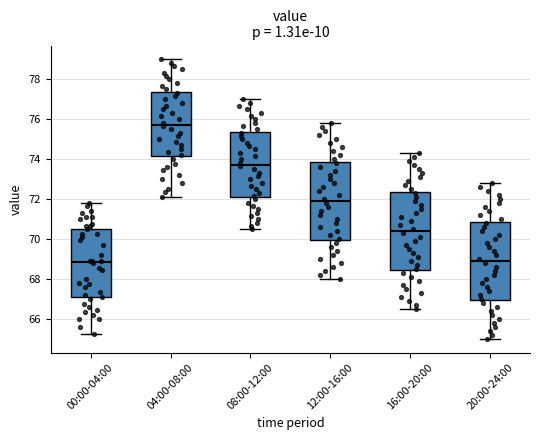

Where does the lower whisker of the box for 12:00-16:00 end on the y-axis? The values are not printed on the chart, so give them approximately, as read against the axis.

68.0